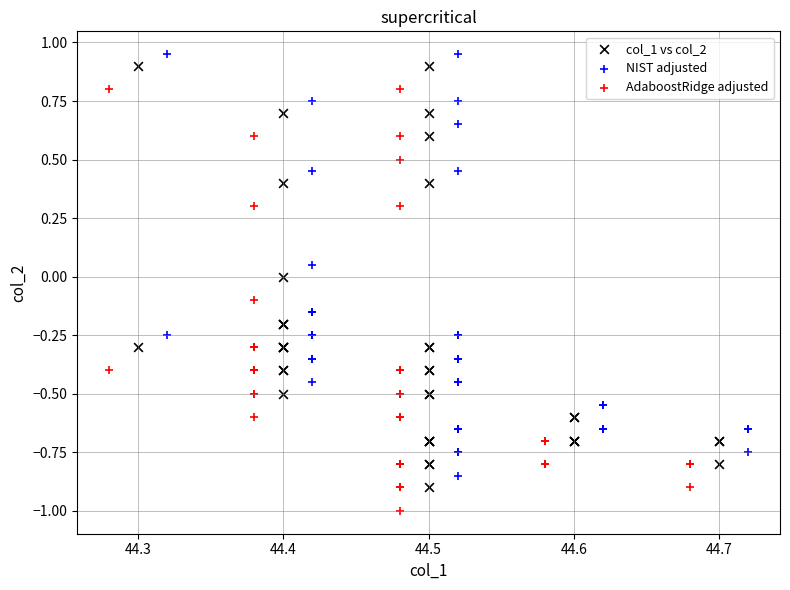

Which series contains the lowest Y value?

AdaboostRidge adjusted